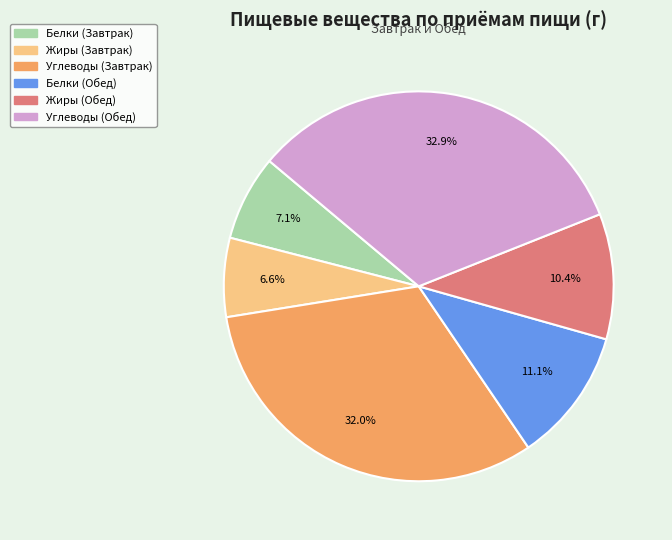

To the nearest percent, what is the difference between the largest and smallest slice percentages?

26%